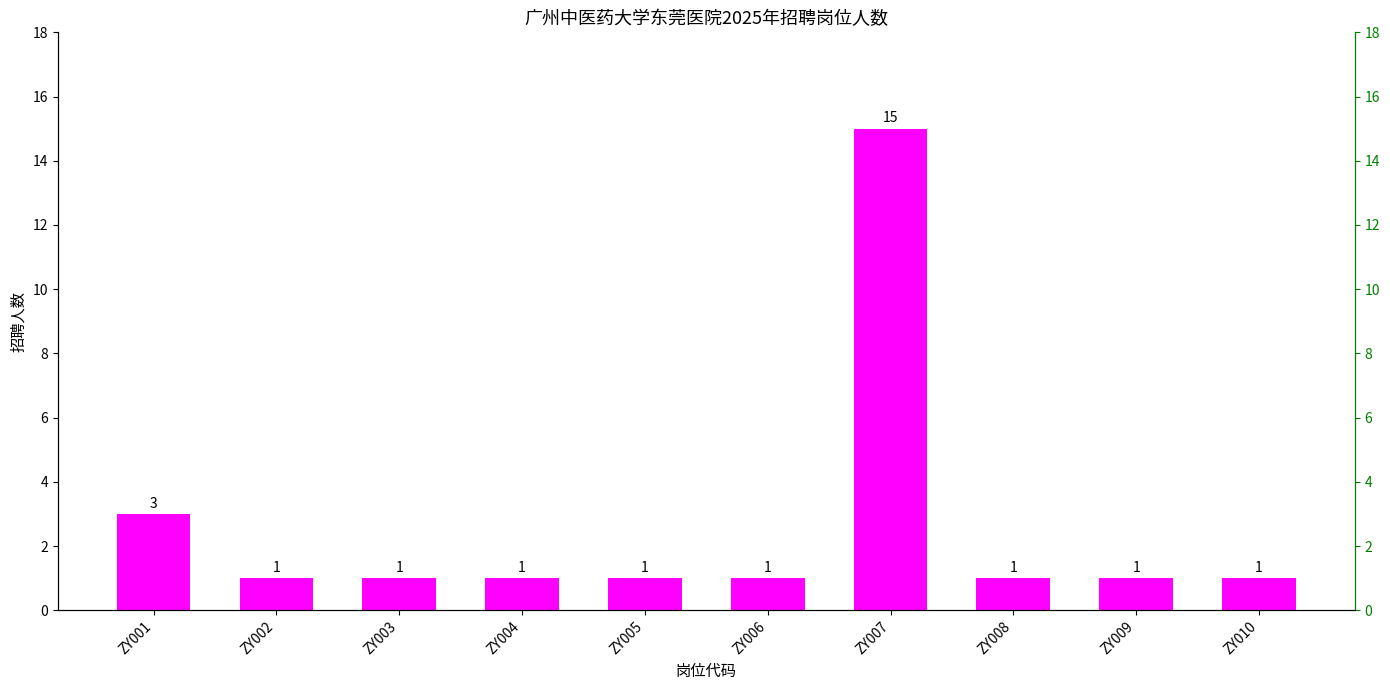

What is the ratio of the value at ZY008 to the value at ZY004?

1.0